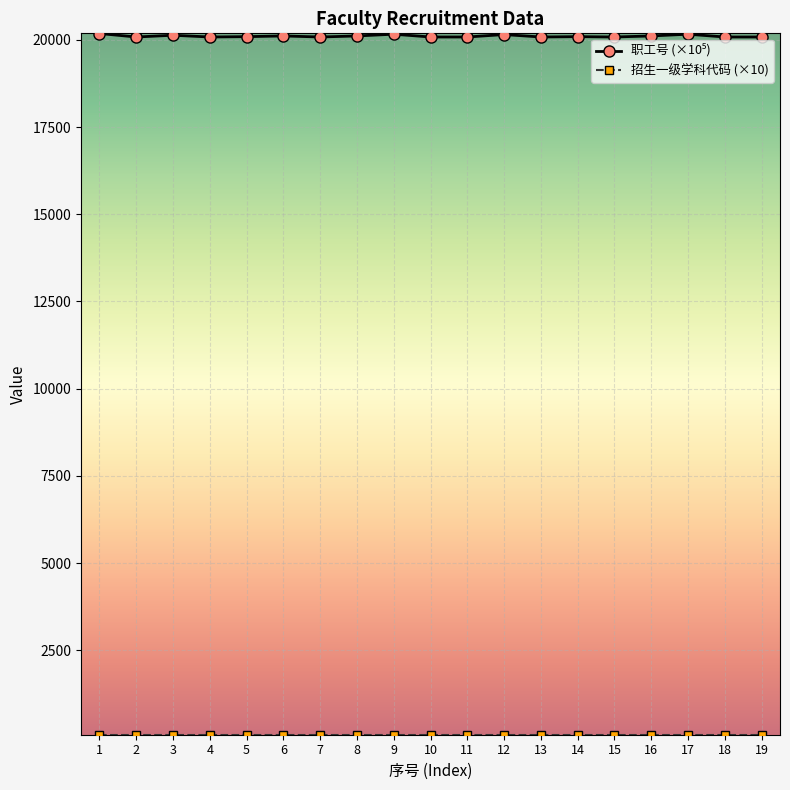

What is the greatest value displayed?

20181.1